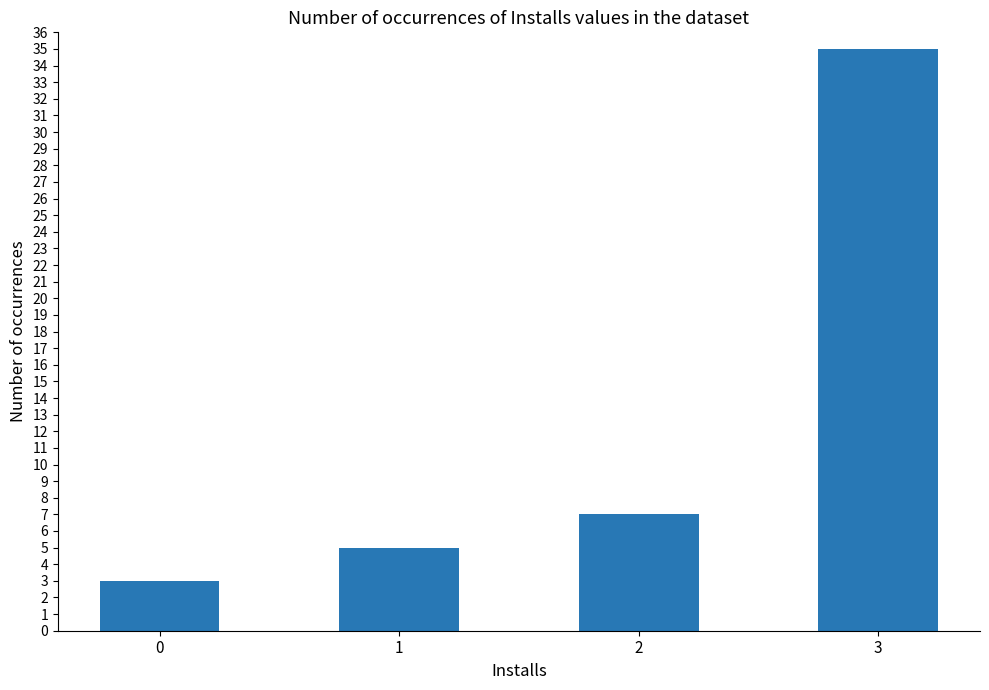

Is it true that the value at 3 is 35?

True